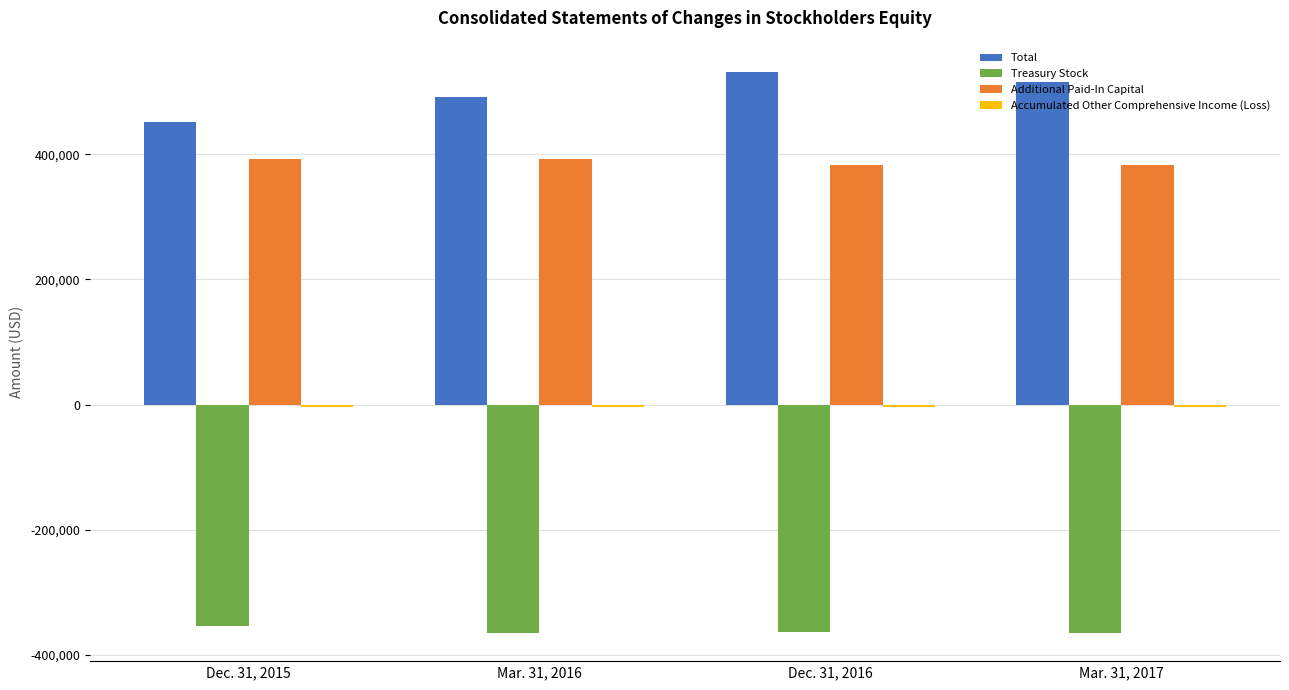

How many distinct data groups are displayed?

4